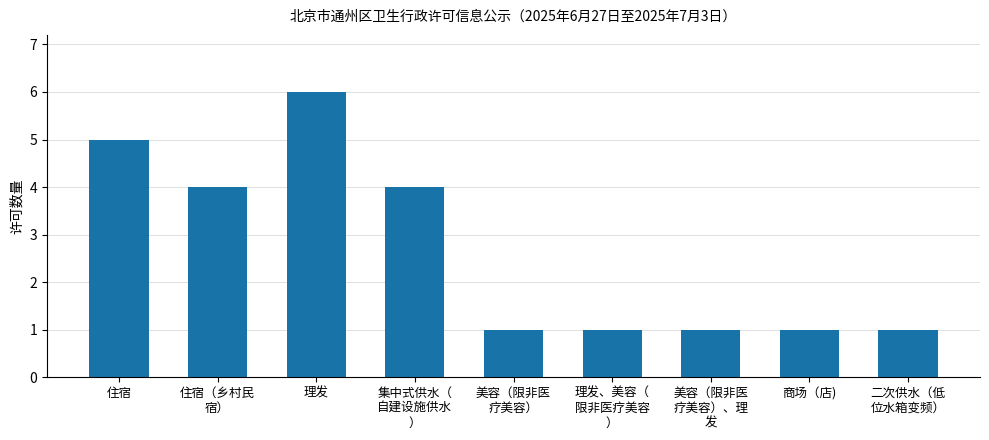

Count the number of data series in this chart.

1